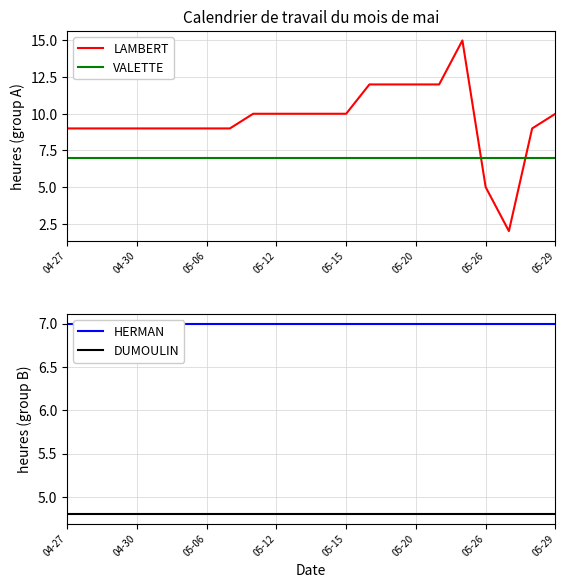

The LAMBERT series shows 14.4 at 8. True or false?

False